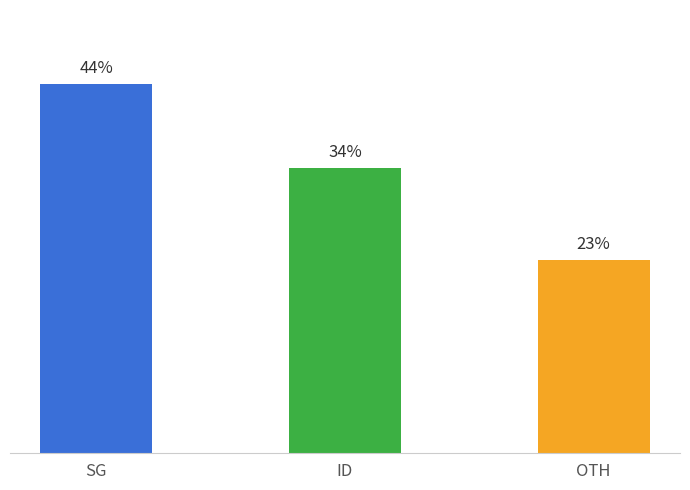

What is the label of the 3rd bar from the right?

SG